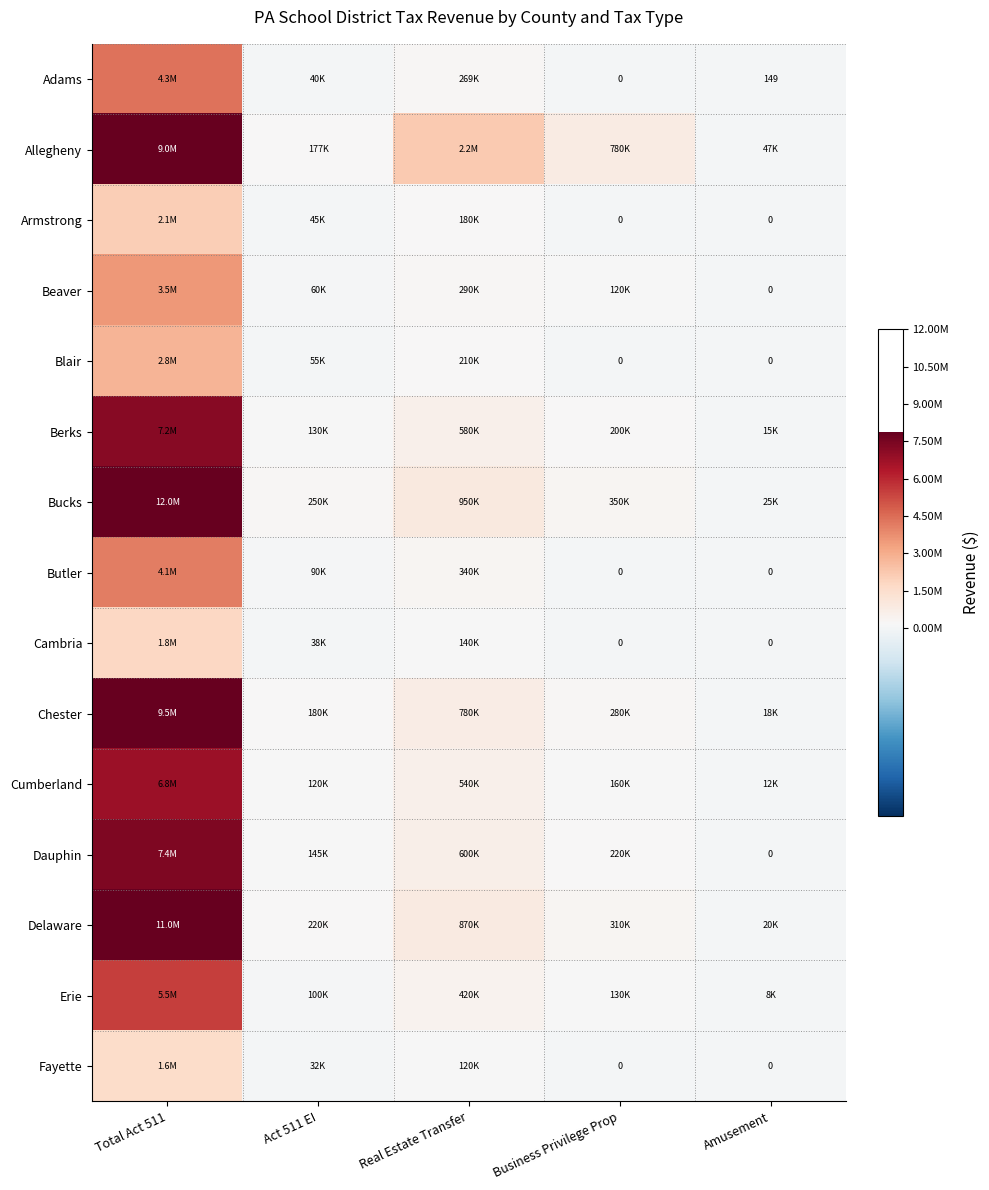

How many series are shown in this chart?

15